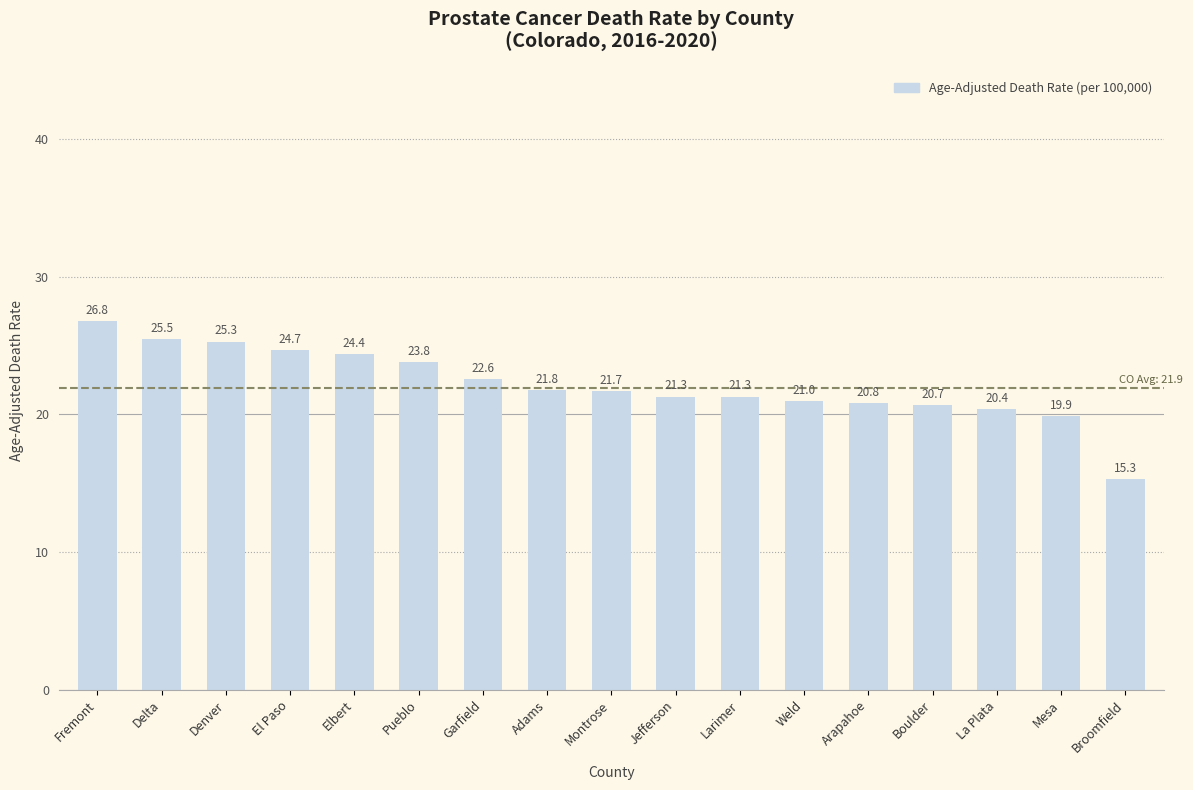

How many data points are less than 21?

5